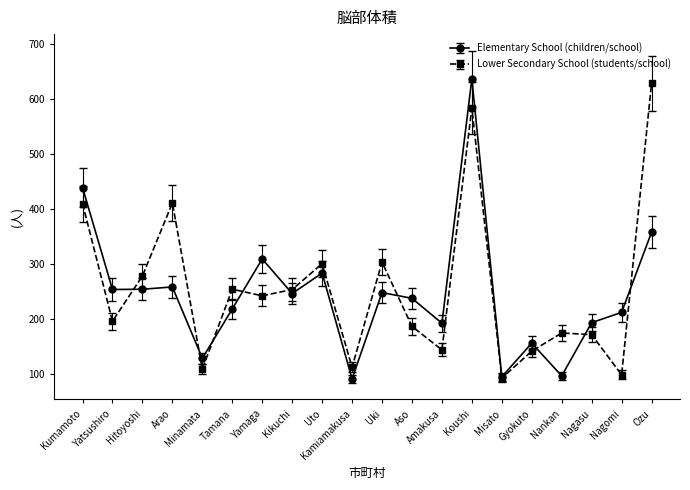

Which series changed the most between Aso and Misato?

Elementary School (children/school)